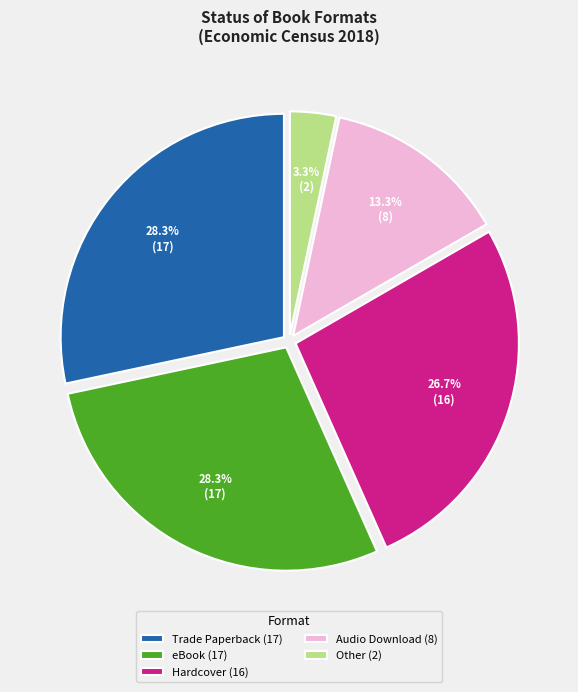

How much of the chart is everything except eBook (17)?

71.7%